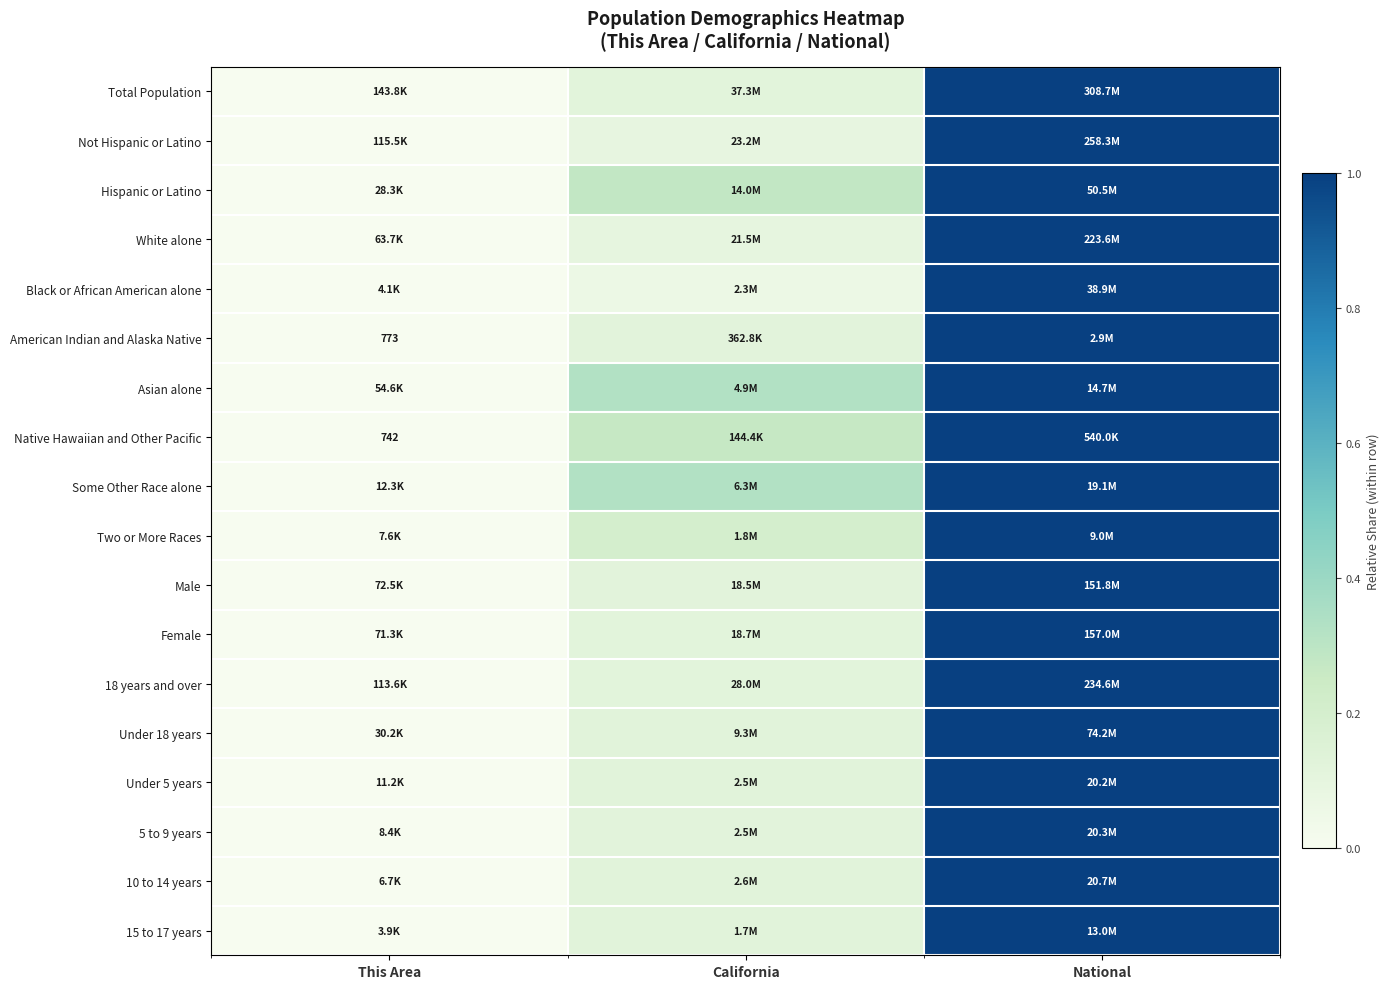

At how many categories does at least one series exceed 0?

3